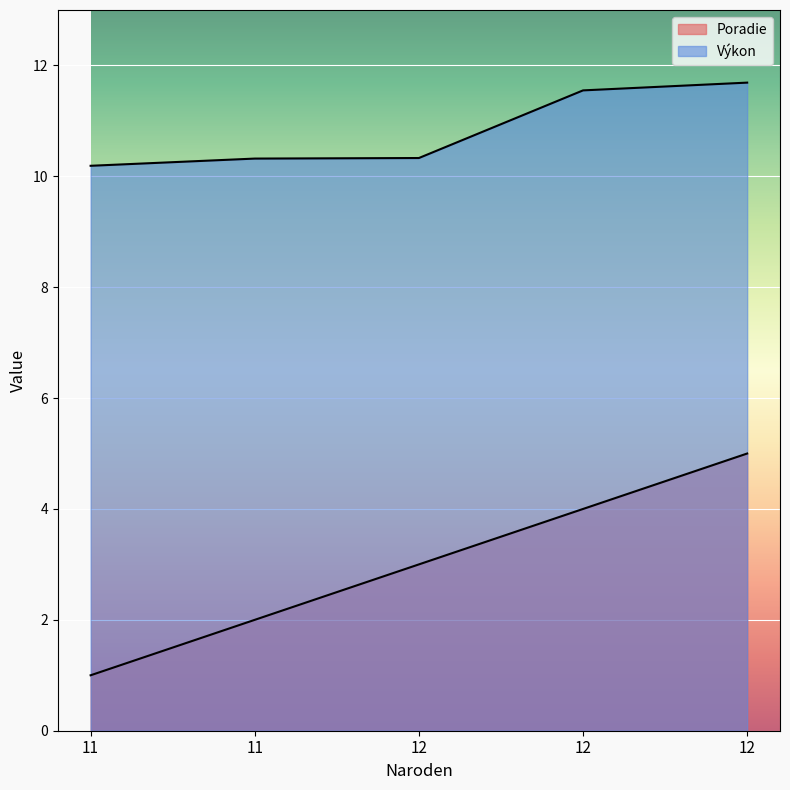

The Poradie series shows 1.0 at 12. True or false?

False